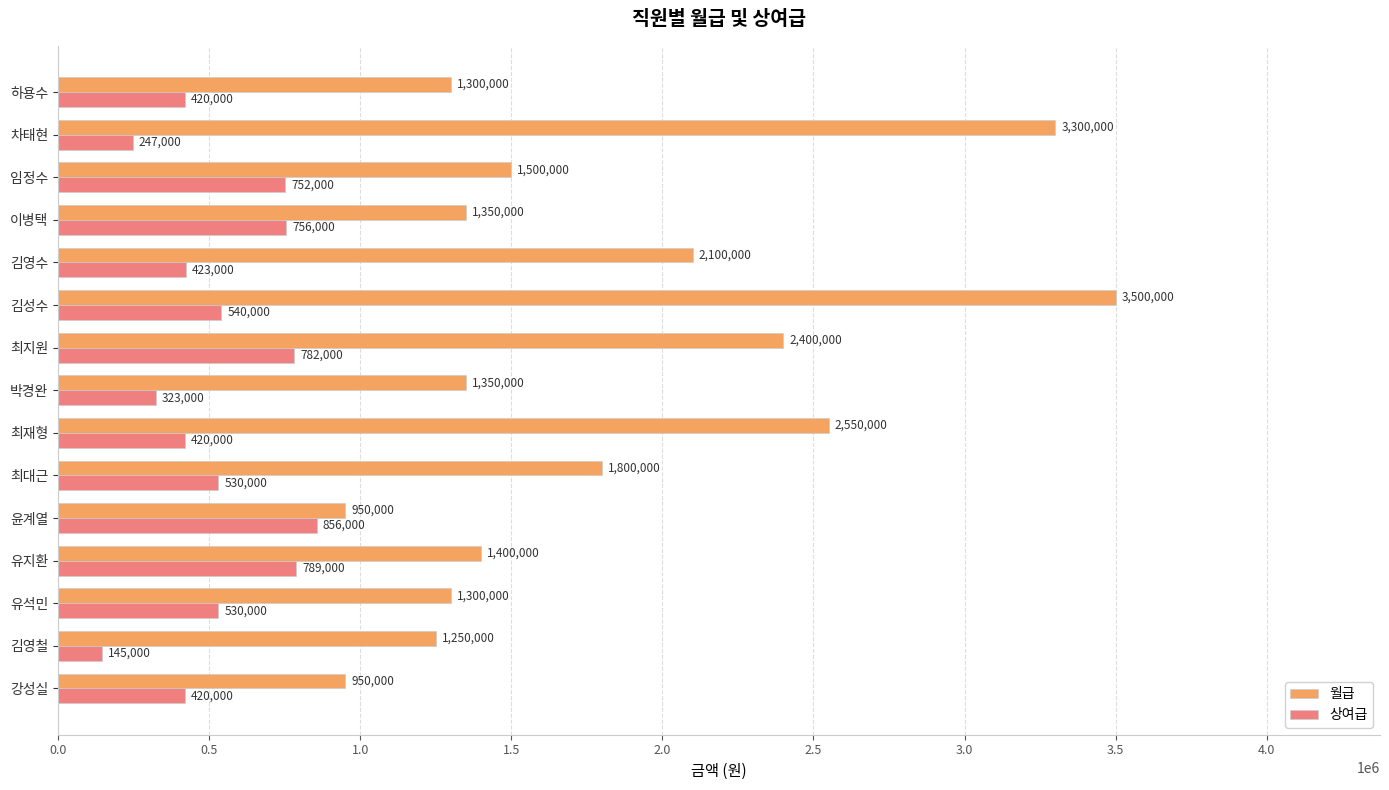

What is the maximum value for 상여급?

856000